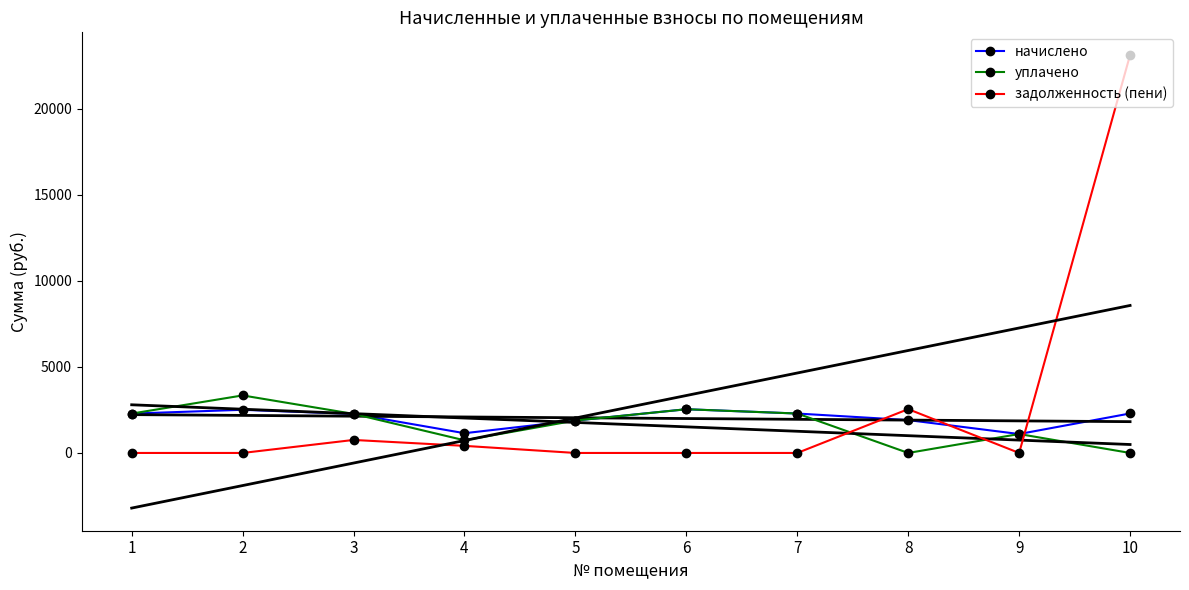

Between which two adjacent categories do уплачено and задолженность (пени) first intersect?

7 and 8